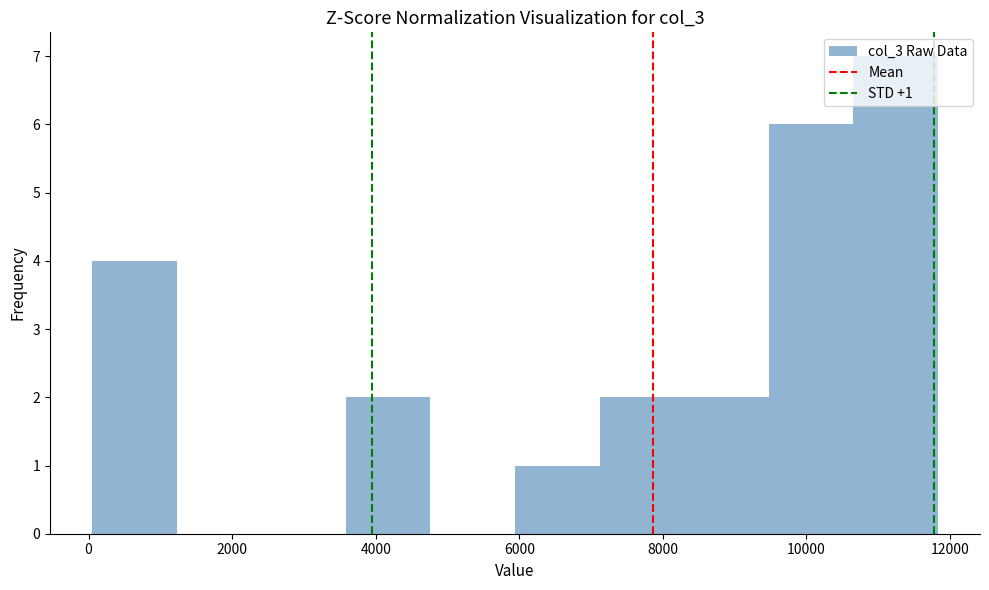

Which range on the x-axis has the tallest bar?

10600 to 11800